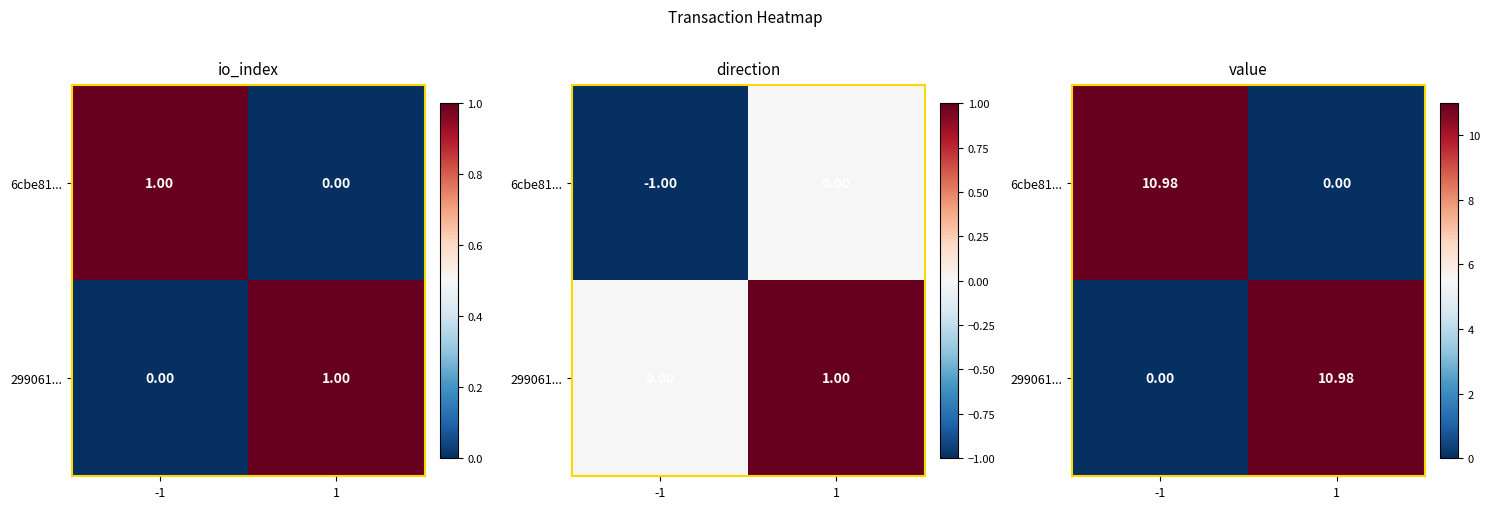

Which series has the largest total across all categories?

6cbe81...